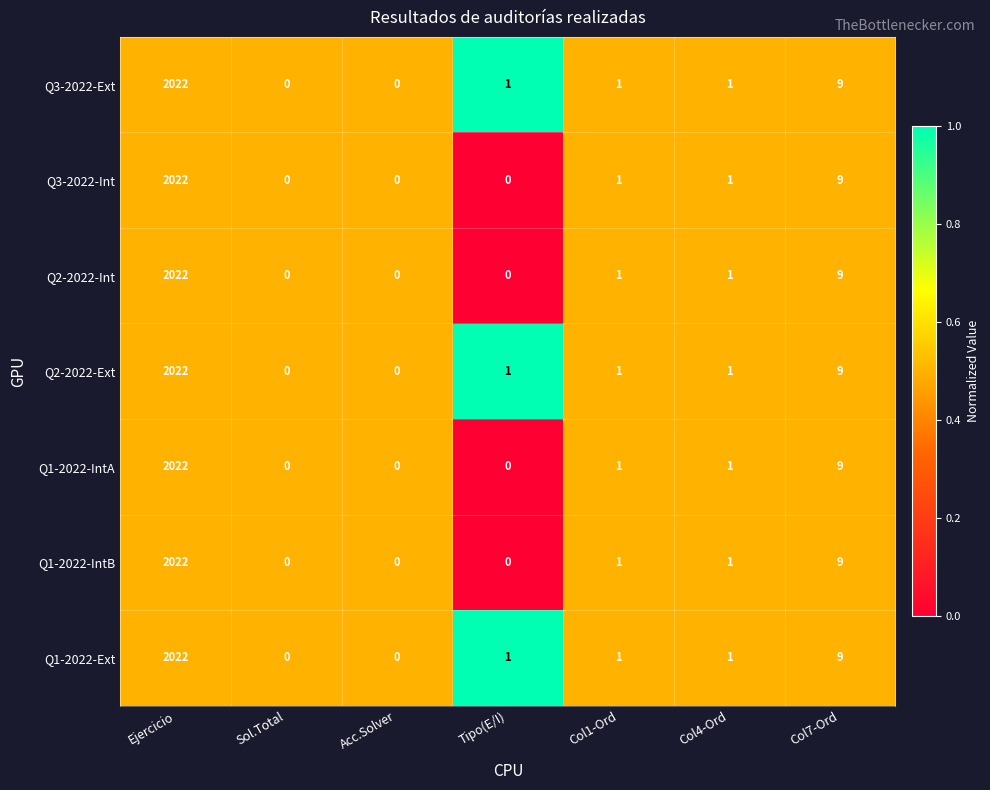

At which label does Q1-2022-IntB first exceed 1?

Ejercicio